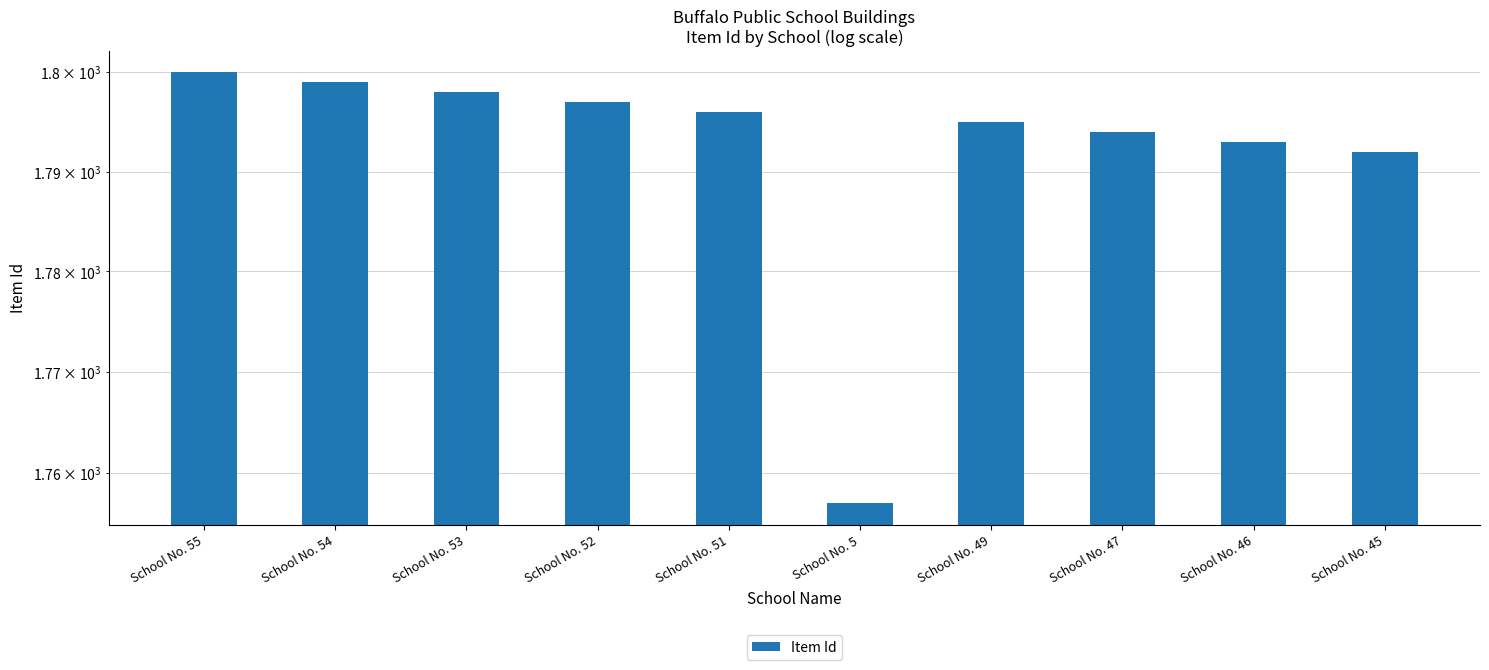

Reading right to left, list all the values displayed in this chart.

School No. 45=1792	School No. 46=1793	School No. 47=1794	School No. 49=1795	School No. 5=1757	School No. 51=1796	School No. 52=1797	School No. 53=1798	School No. 54=1799	School No. 55=1800